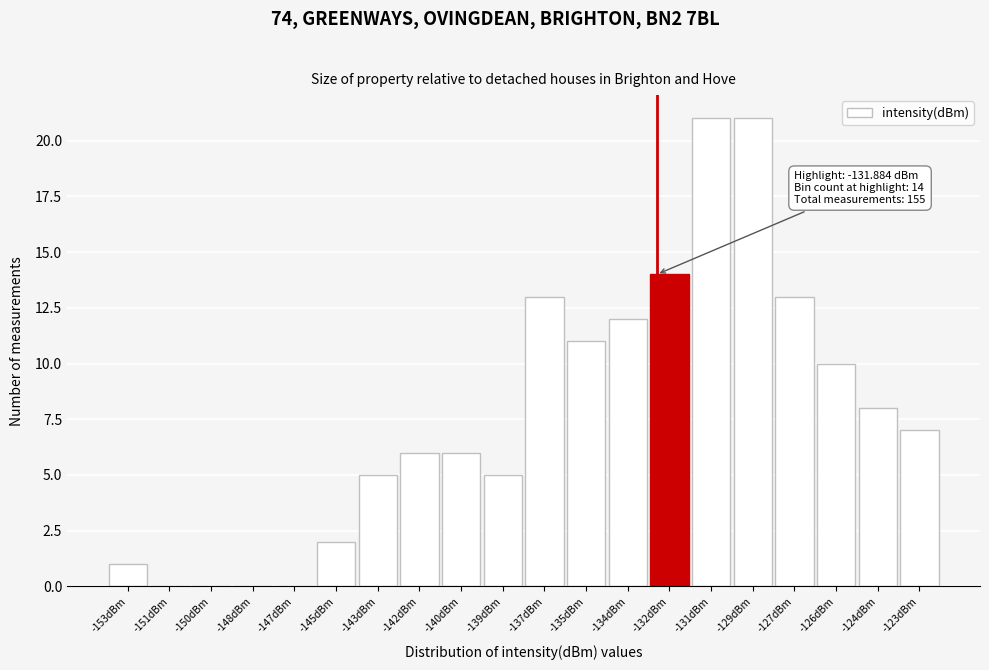

Reading right to left, list all the values displayed in this chart.

-123dBm=7	-124dBm=8	-126dBm=10	-127dBm=13	-129dBm=21	-131dBm=21	-132dBm=14	-134dBm=12	-135dBm=11	-137dBm=13	-139dBm=5	-140dBm=6	-142dBm=6	-143dBm=5	-145dBm=2	-147dBm=0	-148dBm=0	-150dBm=0	-151dBm=0	-153dBm=1